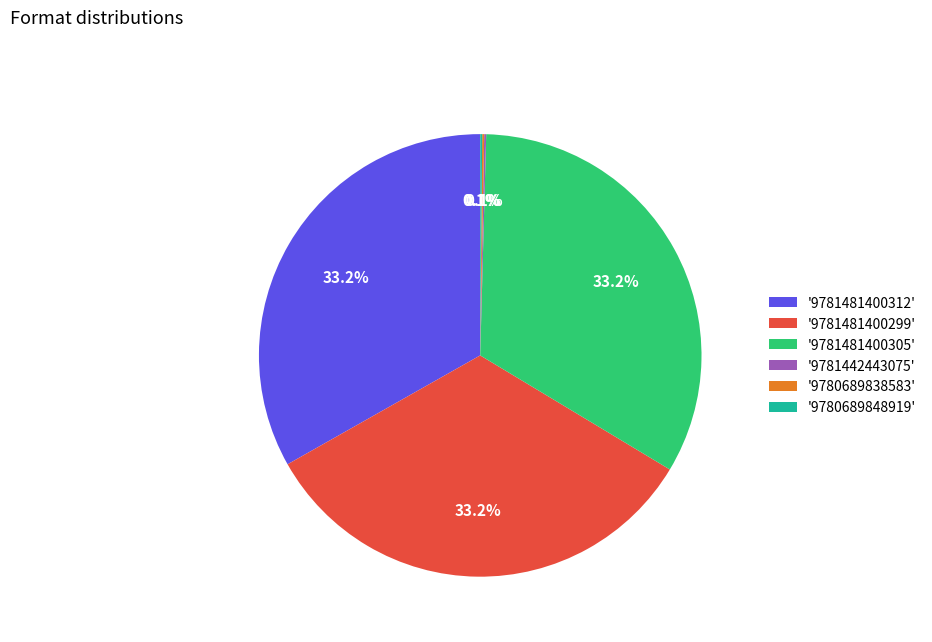

Approximately how many times larger is the value at '9781481400312' compared to '9781481400299'?

1.0